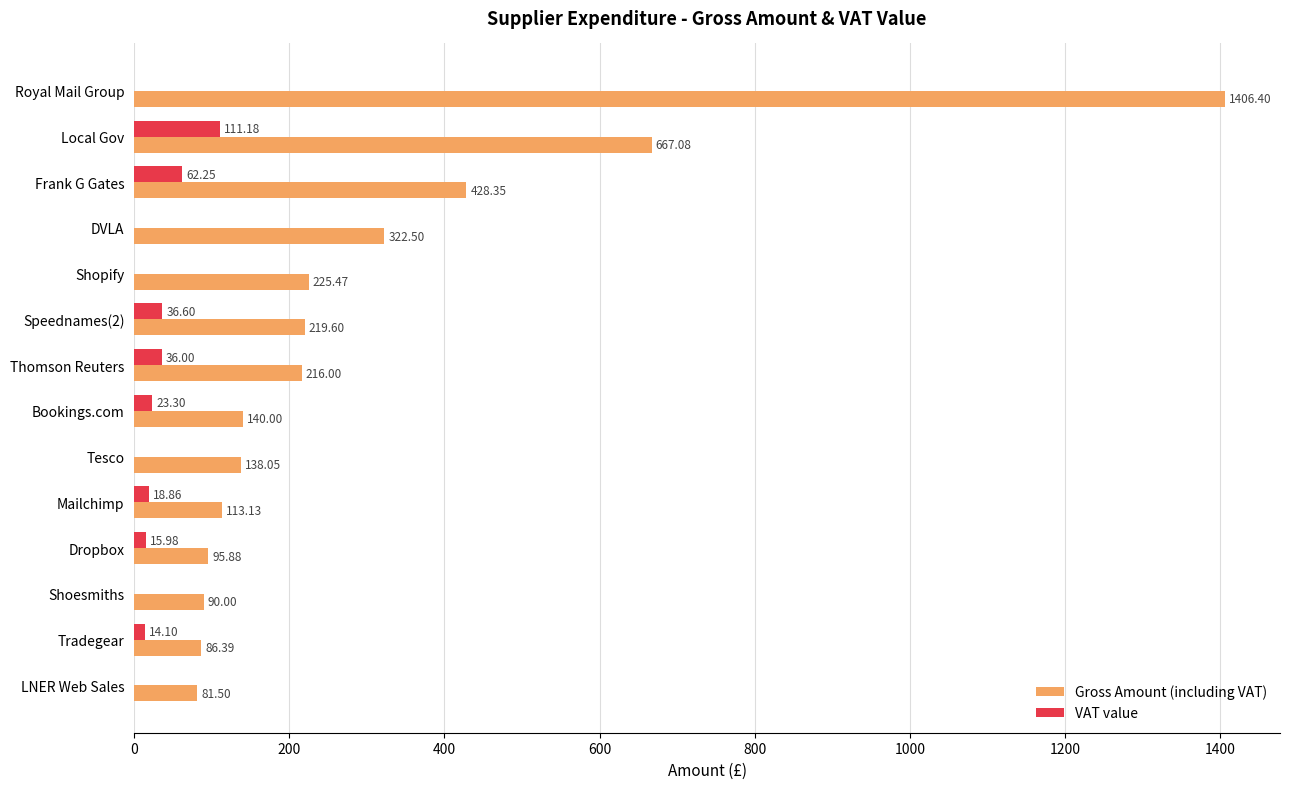

At which category is the sum across all series the highest?

Royal Mail Group